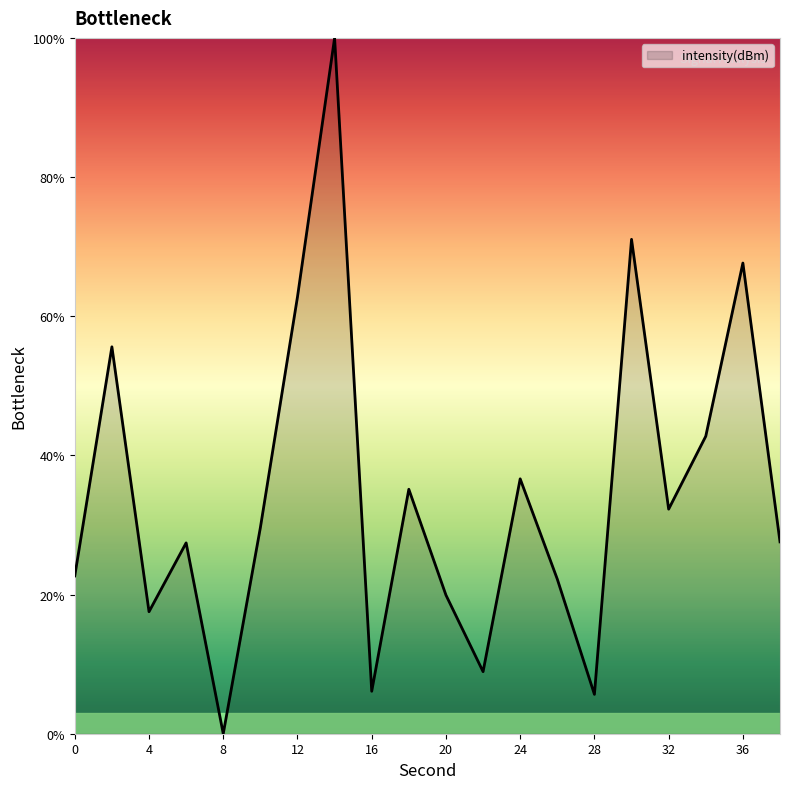

What is the greatest value displayed?

100.0